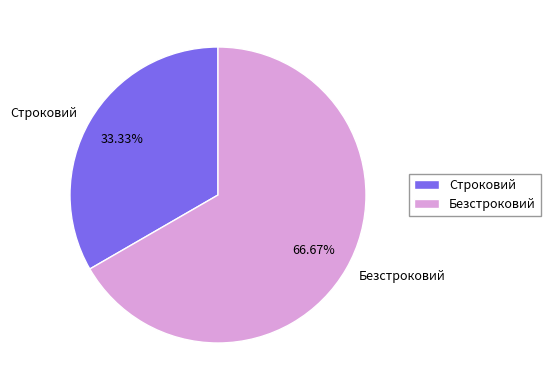

Does any single category account for the majority?

Yes